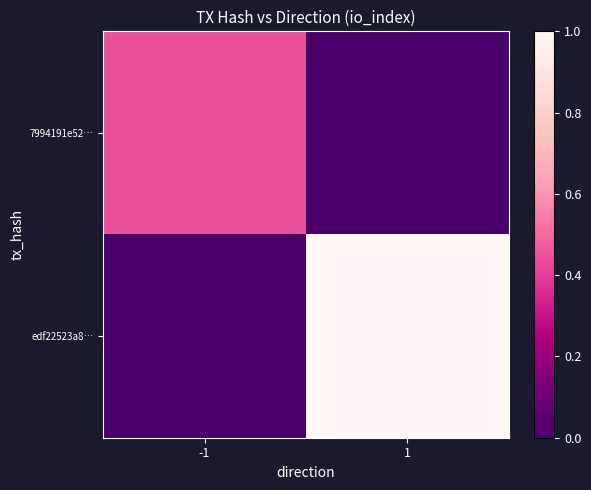

Which has a higher value, -1 or 1?

-1